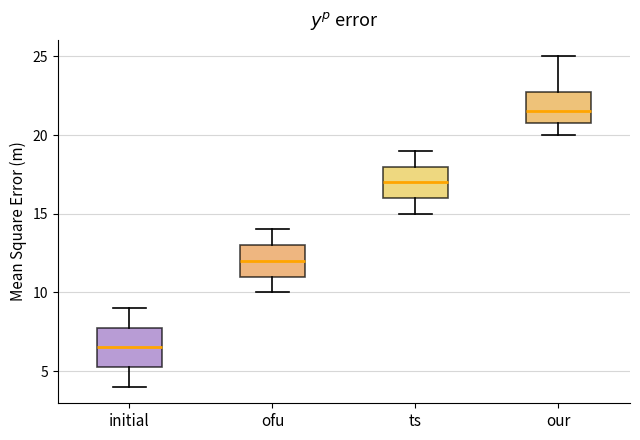

Where does the median line of the box for initial sit on the y-axis? The values are not printed on the chart, so give them approximately, as read against the axis.

6.5